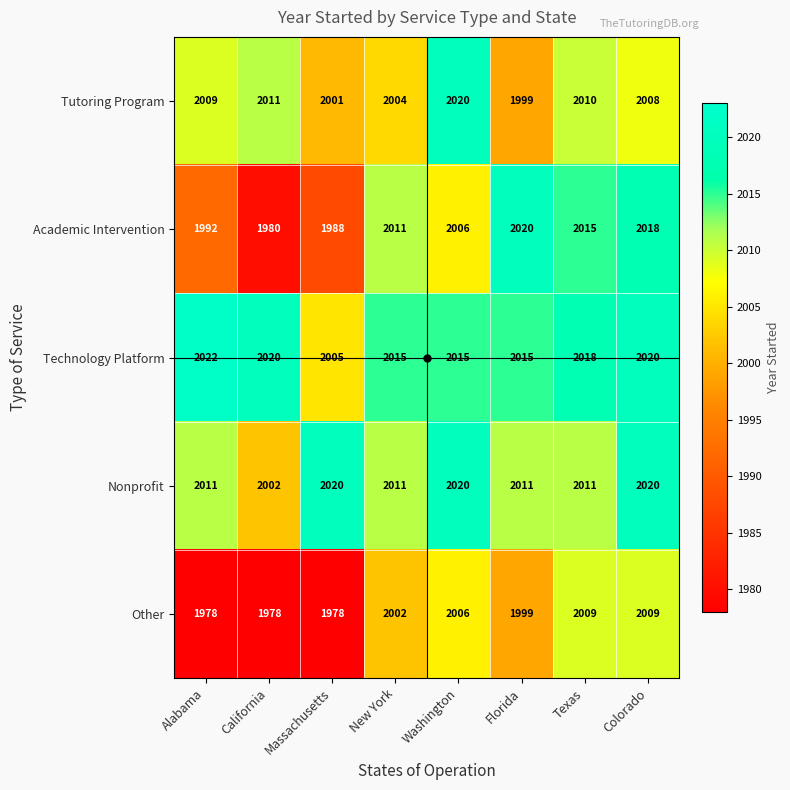

At which label is Tutoring Program closest to 2009?

Alabama